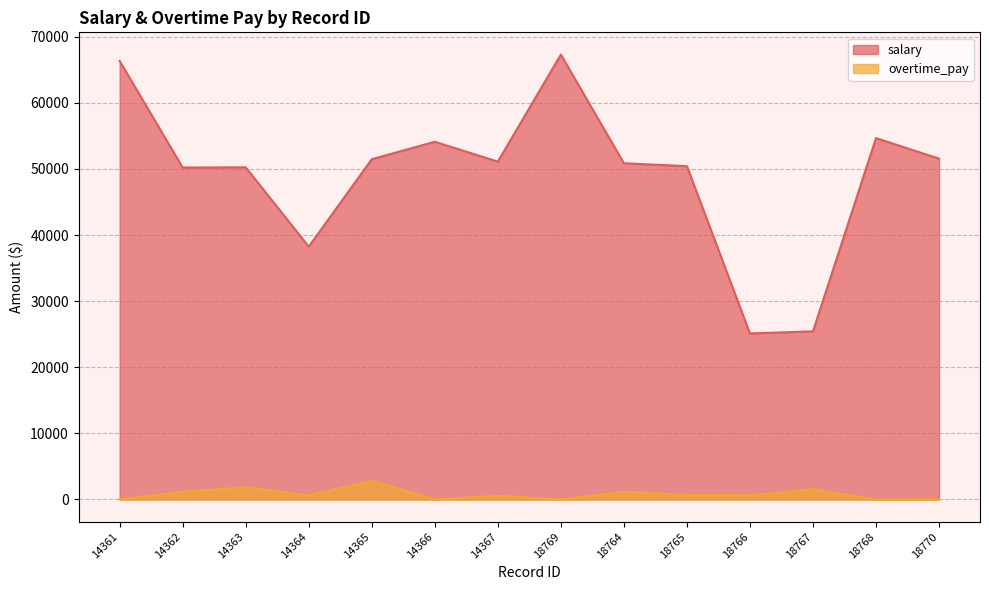

Count the number of categories in the chart.

14